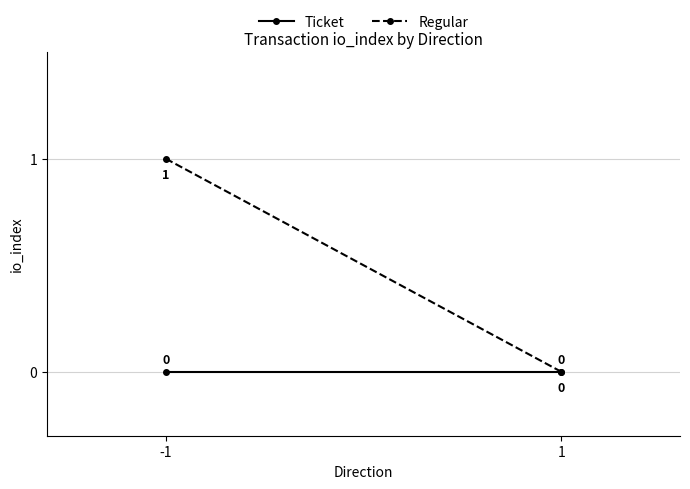

Rank the series by their maximum value, from lowest to highest.

Ticket, Regular